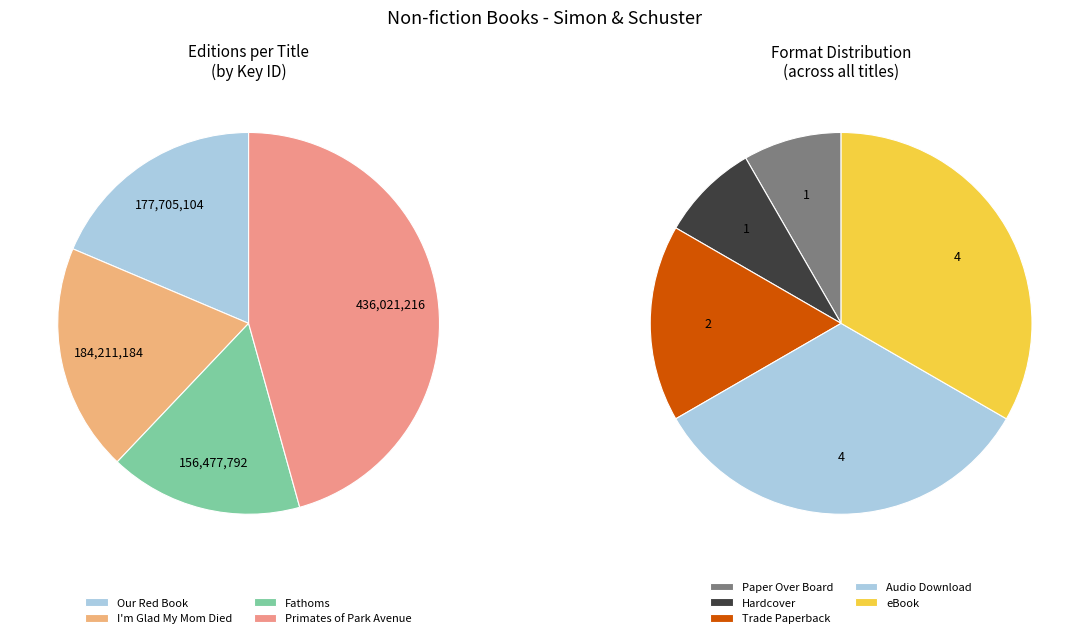

Which slice is the largest?

Primates of Park Avenue